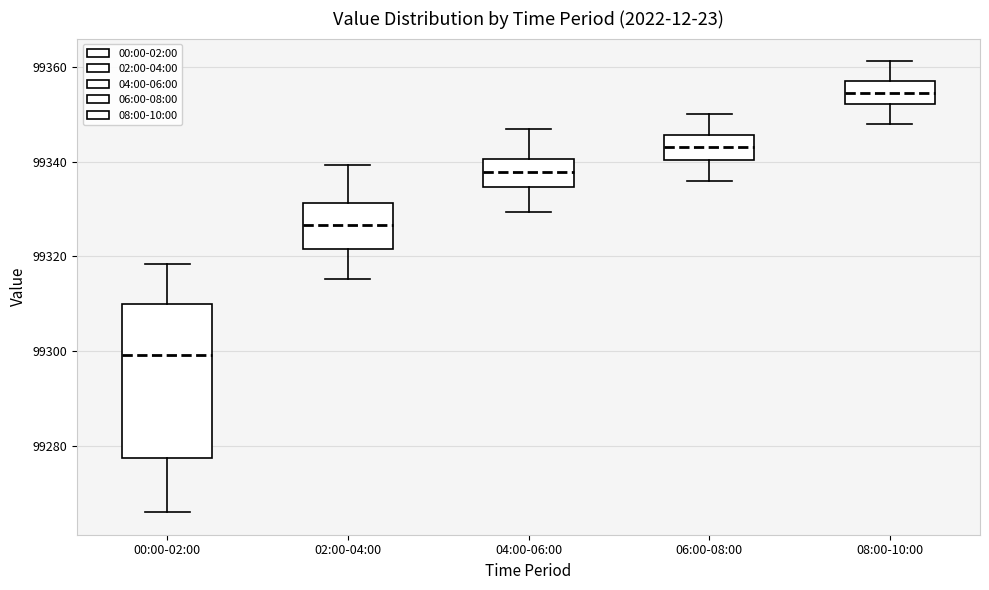

Reading left to right, read every box against the y-axis: the position of its median line, the range the box covers, and the ends of its whiskers. The values are not printed on the chart, so give them approximately, as read against the axis.

00:00-02:00: median 99300, box 99278 to 99310, whiskers 99266 to 99318
02:00-04:00: median 99326, box 99322 to 99332, whiskers 99316 to 99340
04:00-06:00: median 99338, box 99334 to 99340, whiskers 99330 to 99346
06:00-08:00: median 99344, box 99340 to 99346, whiskers 99336 to 99350
08:00-10:00: median 99354, box 99352 to 99358, whiskers 99348 to 99362